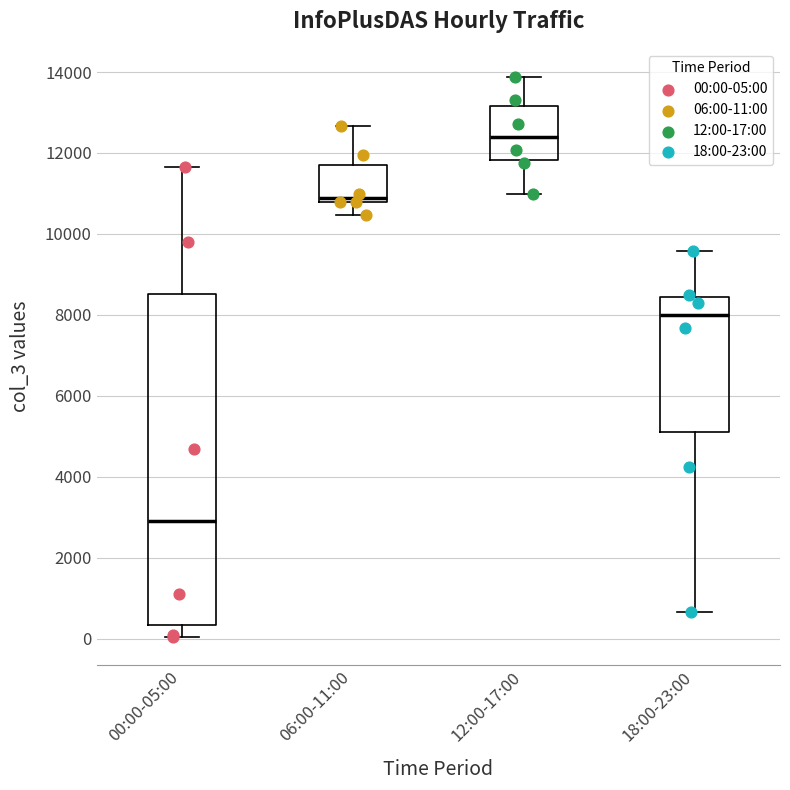

Reading left to right, read every box against the y-axis: the position of its median line, the range the box covers, and the ends of its whiskers. The values are not printed on the chart, so give them approximately, as read against the axis.

00:00-05:00: median 2800, box 400 to 8600, whiskers 0 to 11600
06:00-11:00: median 10800 (just above the box's lower edge), box 10800 to 11800, whiskers 10400 to 12600
12:00-17:00: median 12400, box 11800 to 13200, whiskers 11000 to 13800
18:00-23:00: median 8000, box 5200 to 8400, whiskers 600 to 9600